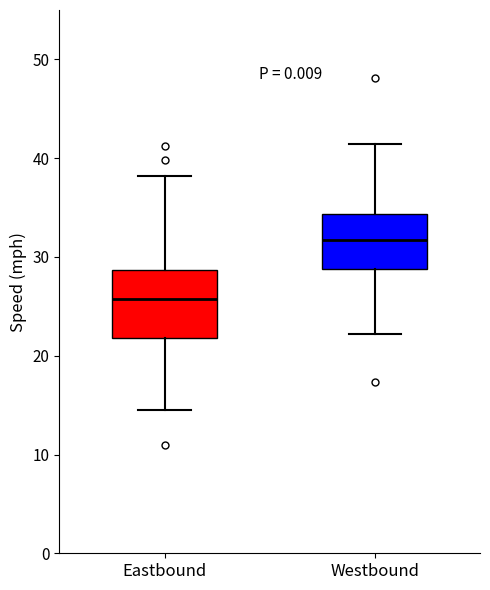

Which box has the lowest median line?

Eastbound